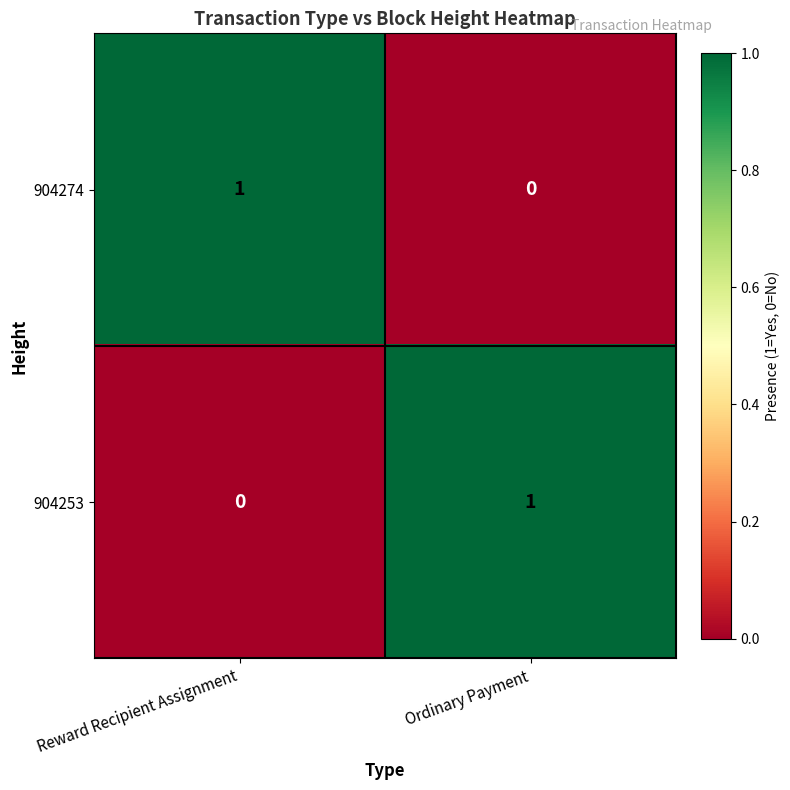

Which category has the lowest value in the 904274 series?

Ordinary Payment